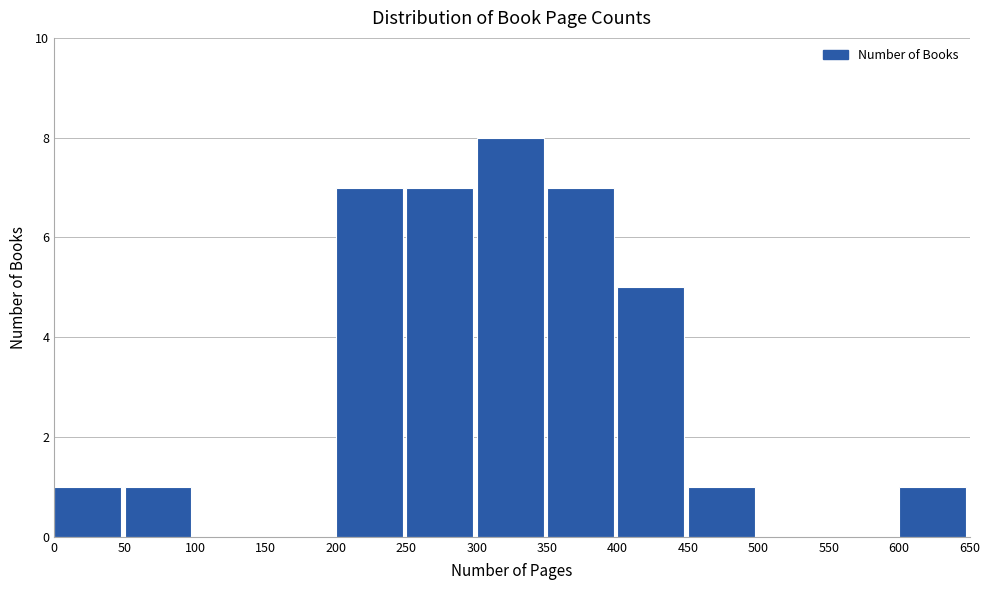

Reading left to right, list every bar in this chart as the range it spans on the x-axis followed by its height. The values are not printed on the chart, so give them approximately, as read against the axis.

0 to 50: 1
50 to 100: 1
100 to 150: 0
150 to 200: 0
200 to 250: 7
250 to 300: 7
300 to 350: 8
350 to 400: 7
400 to 450: 5
450 to 500: 1
500 to 550: 0
550 to 600: 0
600 to 650: 1